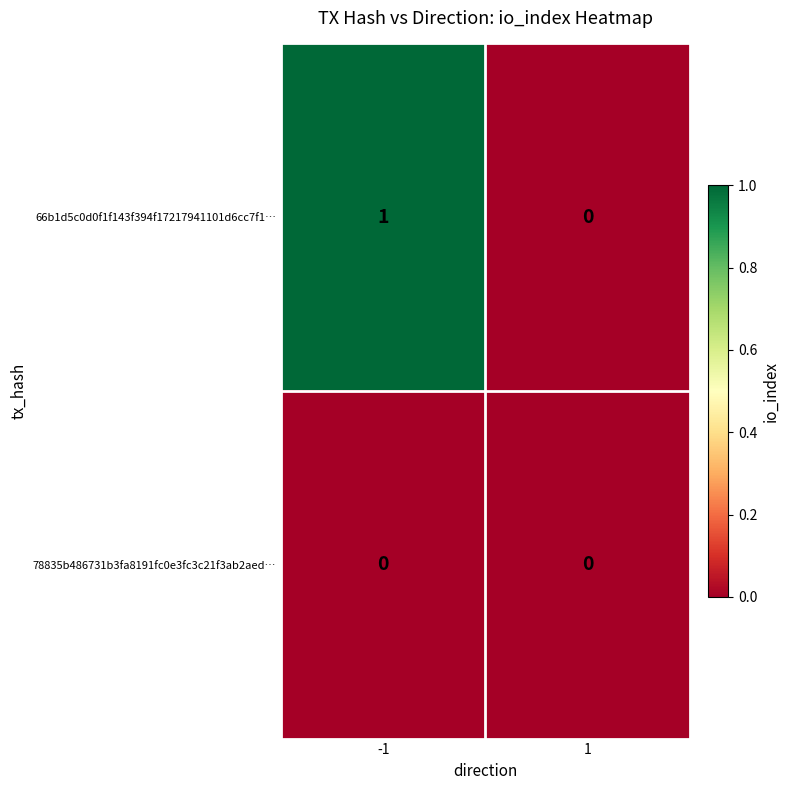

Which series has the largest total across all categories?

66b1d5c0d0f1f143f394f17217941101d6cc7f1…